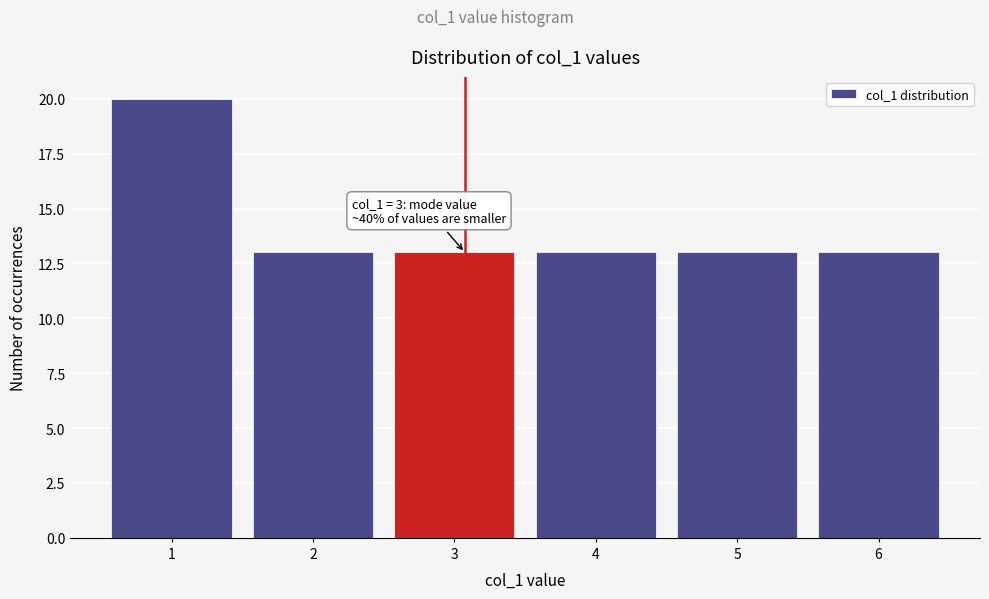

Reading left to right, extract all data points from this chart.

1=20	2=13	3=13	4=13	5=13	6=13